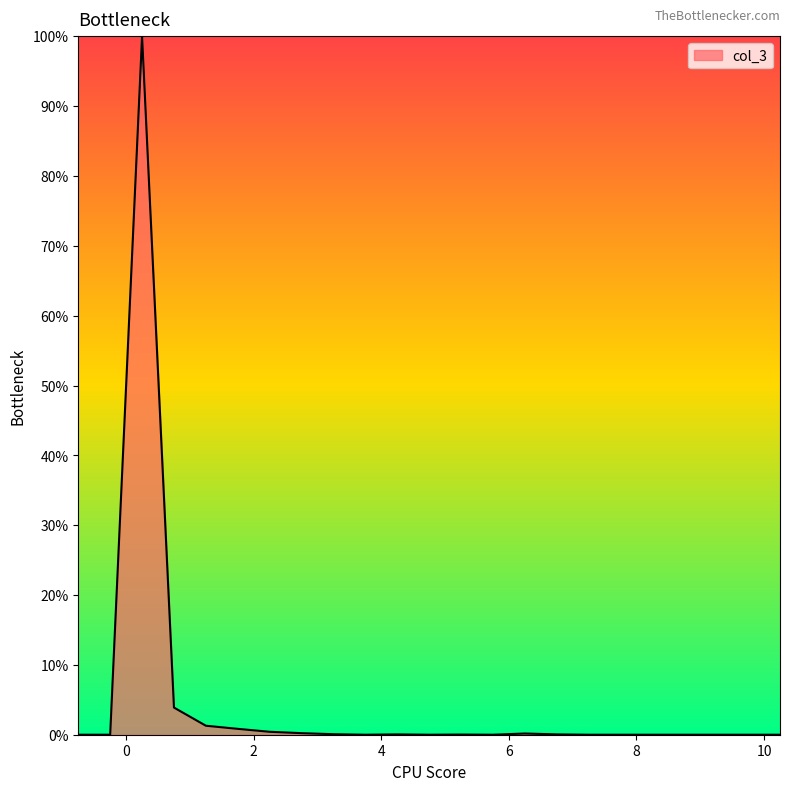

What is the difference between the maximum and minimum values?

100.0